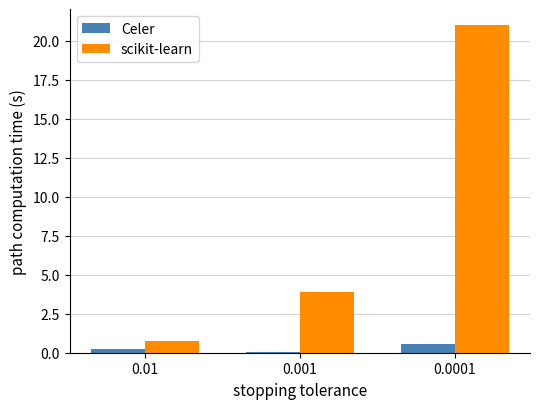

True or false: Celer has a value of 0.1 at 0.001.

True